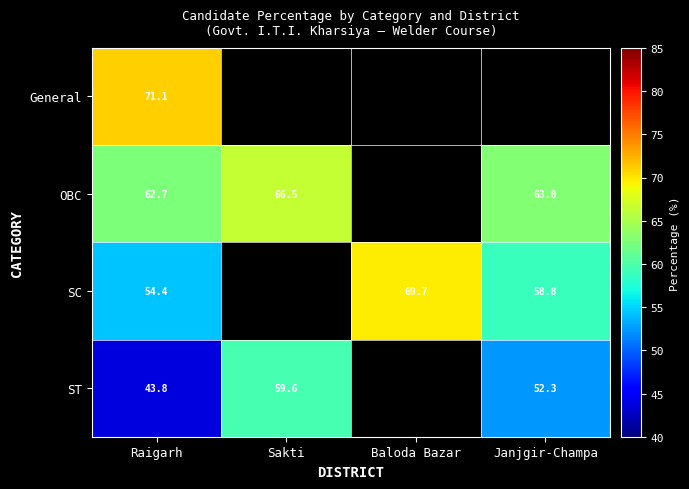

Which has a higher value, Raigarh or Janjgir-Champa?

Janjgir-Champa